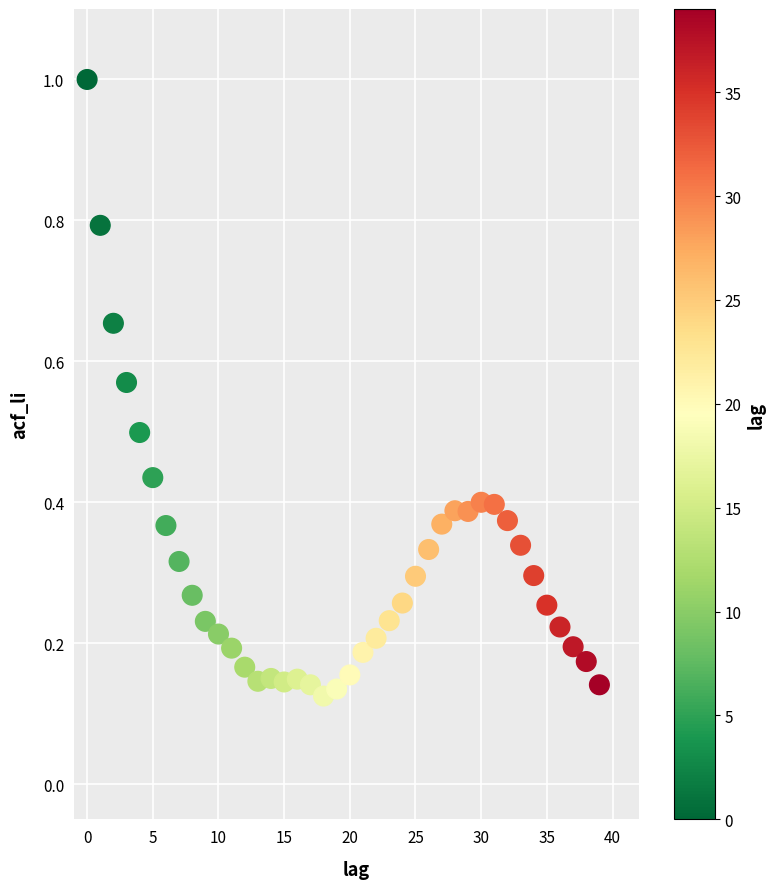

What is the range of Y values (max minus min)?

0.9